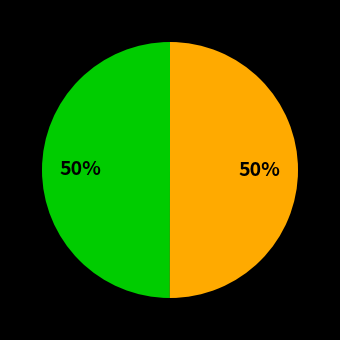

To the nearest percent, what is the average slice percentage?

50%